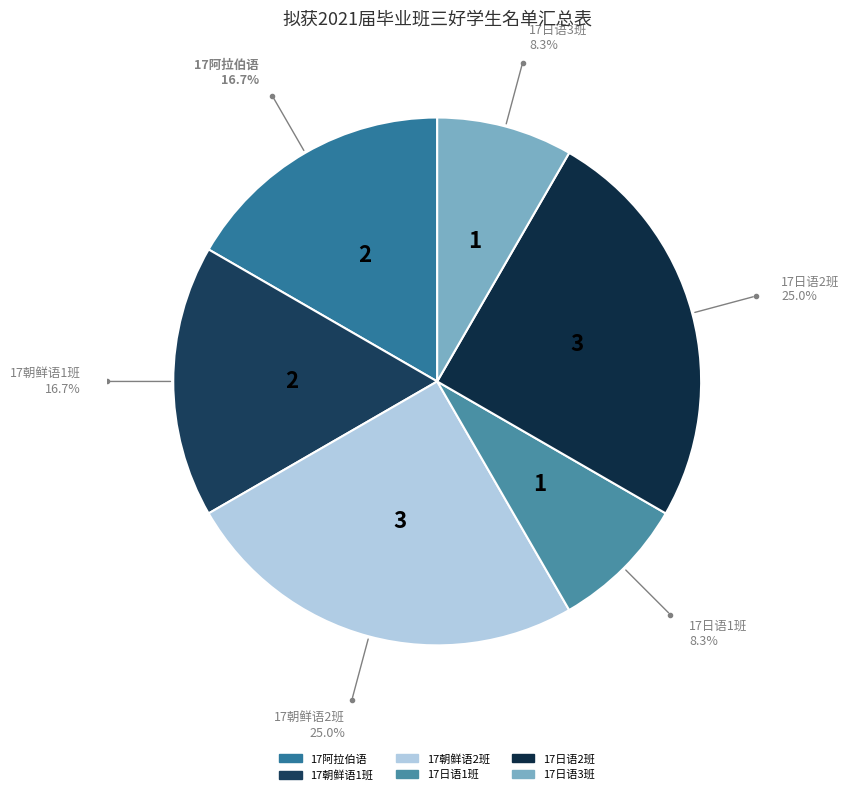

To the nearest percent, what is the average slice percentage?

17%